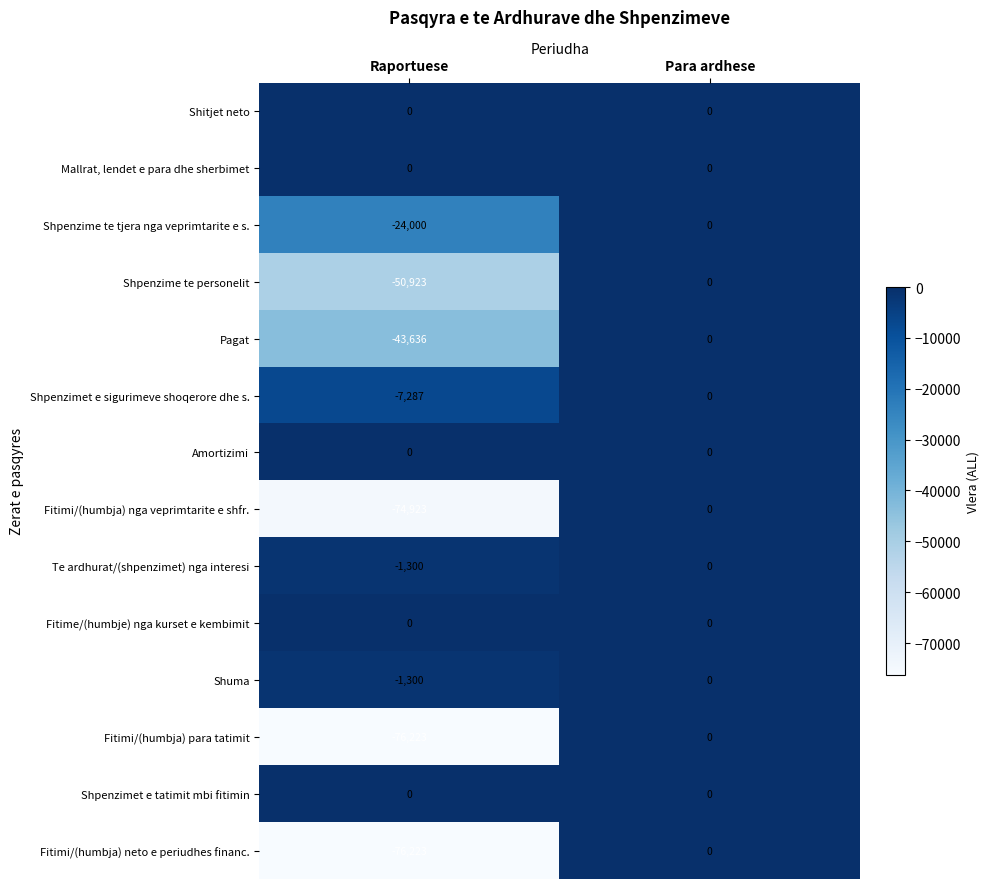

What is the sum of the Shuma values at Para ardhese and Raportuese?

-1300